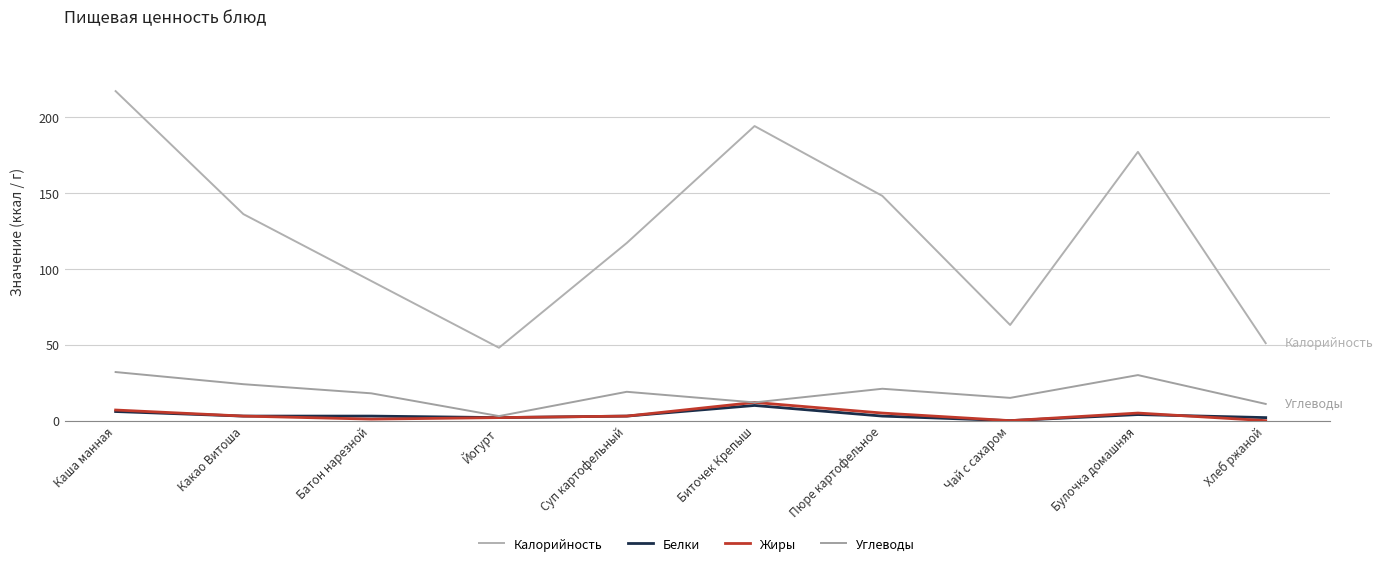

What is the lowest value of the Углеводы series?

3